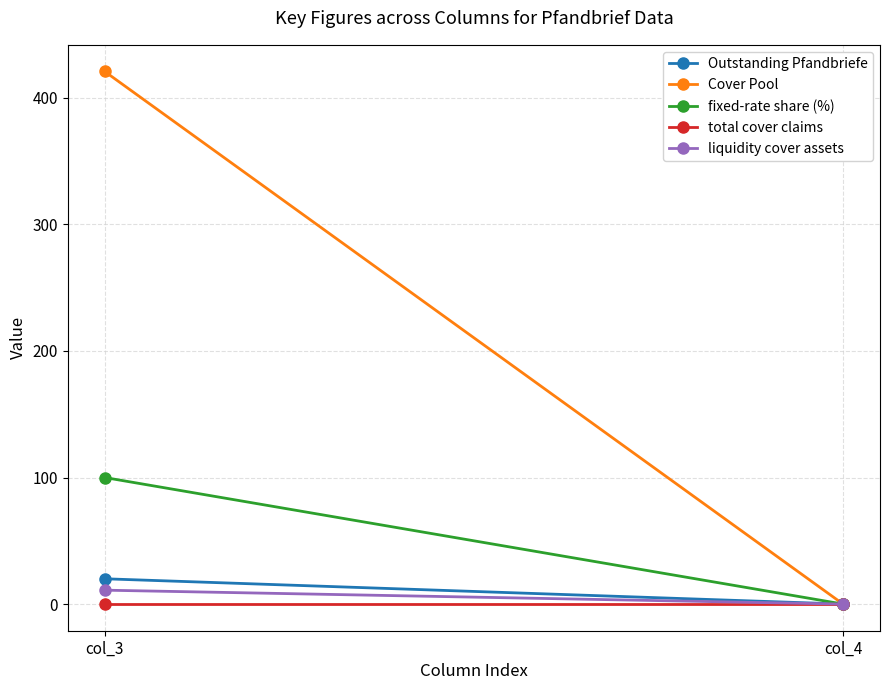

True or false: fixed-rate share (%) has a value of 0.0 at col_4.

True